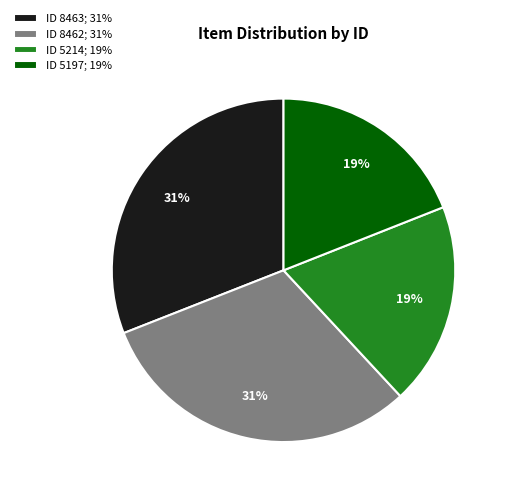

Does any single category account for the majority?

No